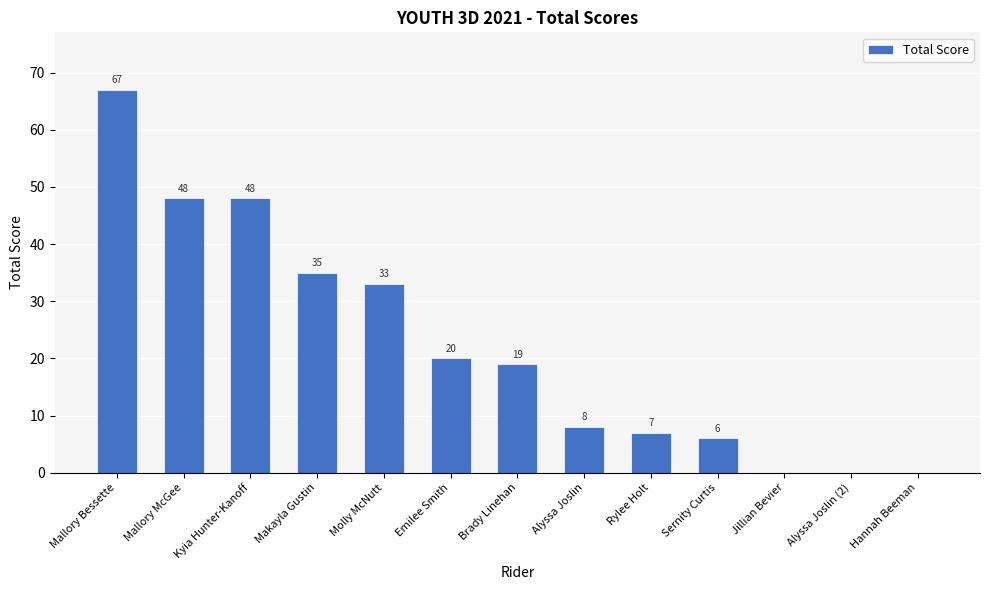

Are the bars horizontal?

No